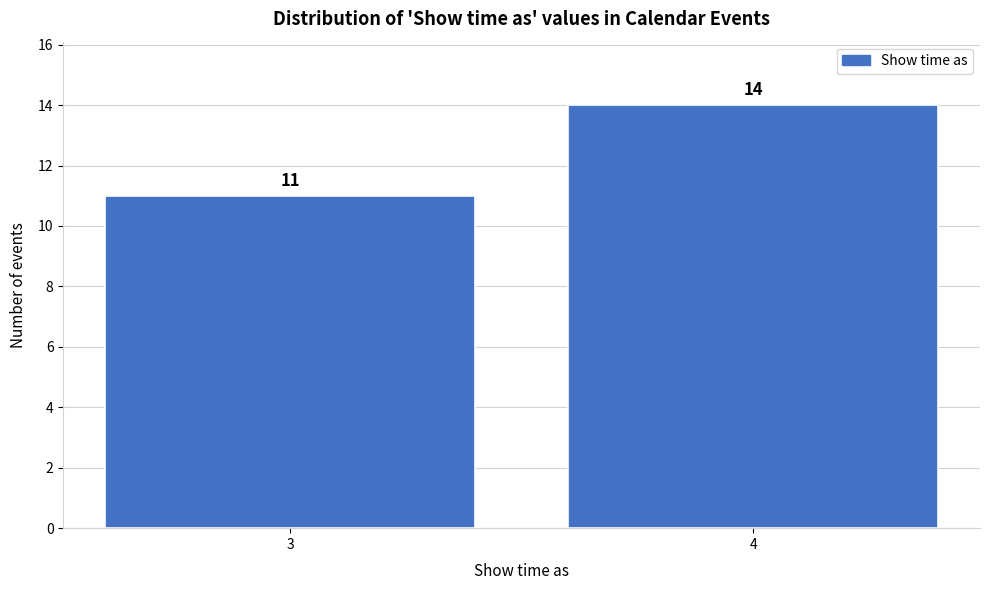

Reading left to right, what are all the values shown in this chart?

11	14